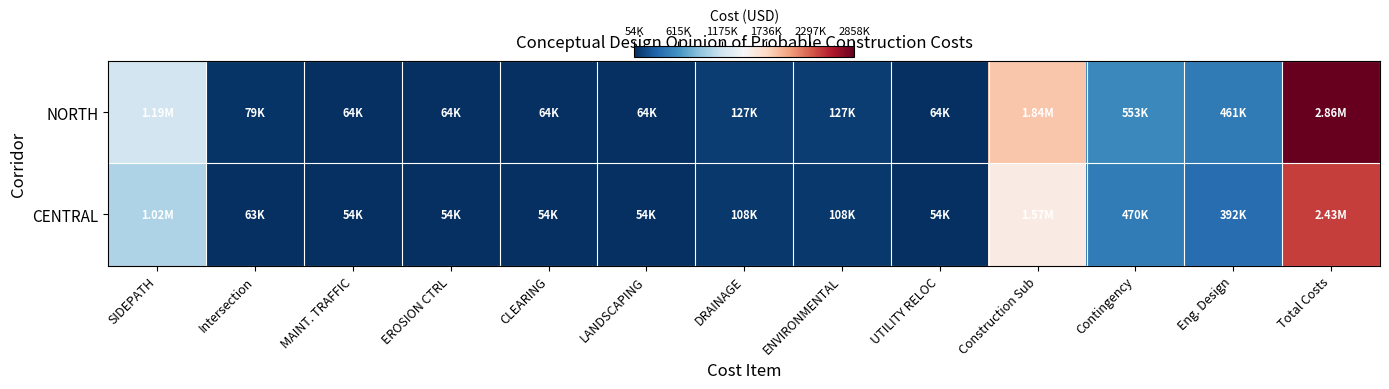

Which series changed the most between MAINT. TRAFFIC and LANDSCAPING?

NORTH